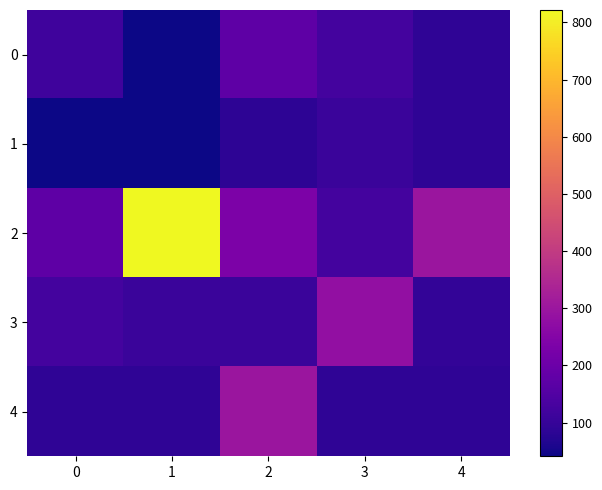

Reading left to right, extract all data points from this chart.

0: 0=115.0	1=41.2	2=174.9	3=125.1	4=88.2
1: 0=41.2	1=40.9	2=84.1	3=107.0	4=88.2
2: 0=174.9	1=821.8	2=236.0	3=125.1	4=299.8
3: 0=125.1	1=107.0	2=107.8	3=279.5	4=93.8
4: 0=88.2	1=88.2	2=299.8	3=88.2	4=88.2